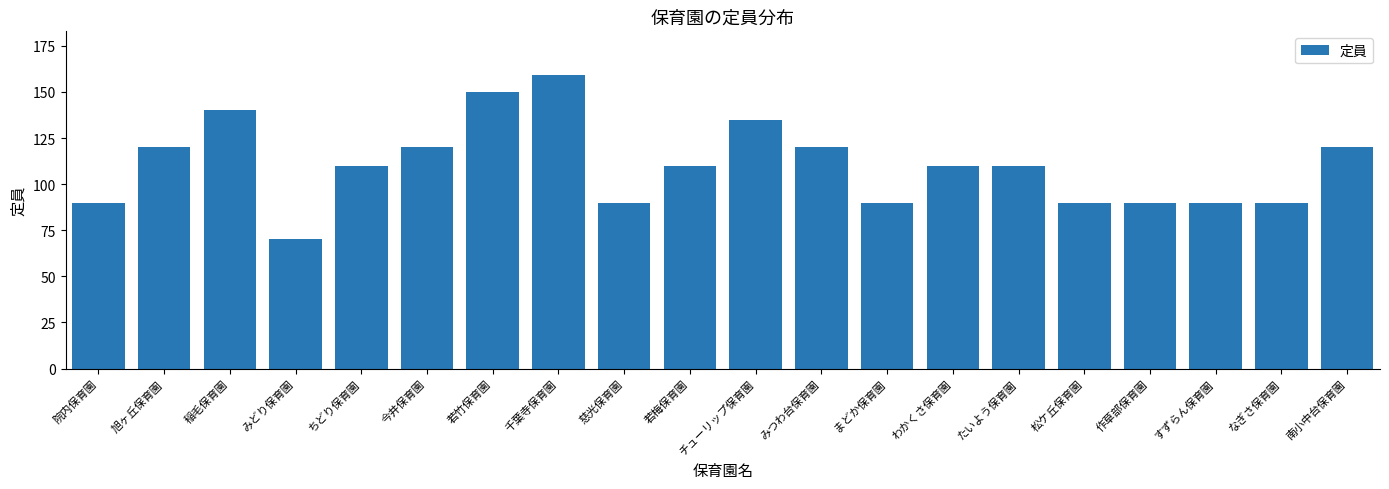

What is the minimum value shown in the chart?

70